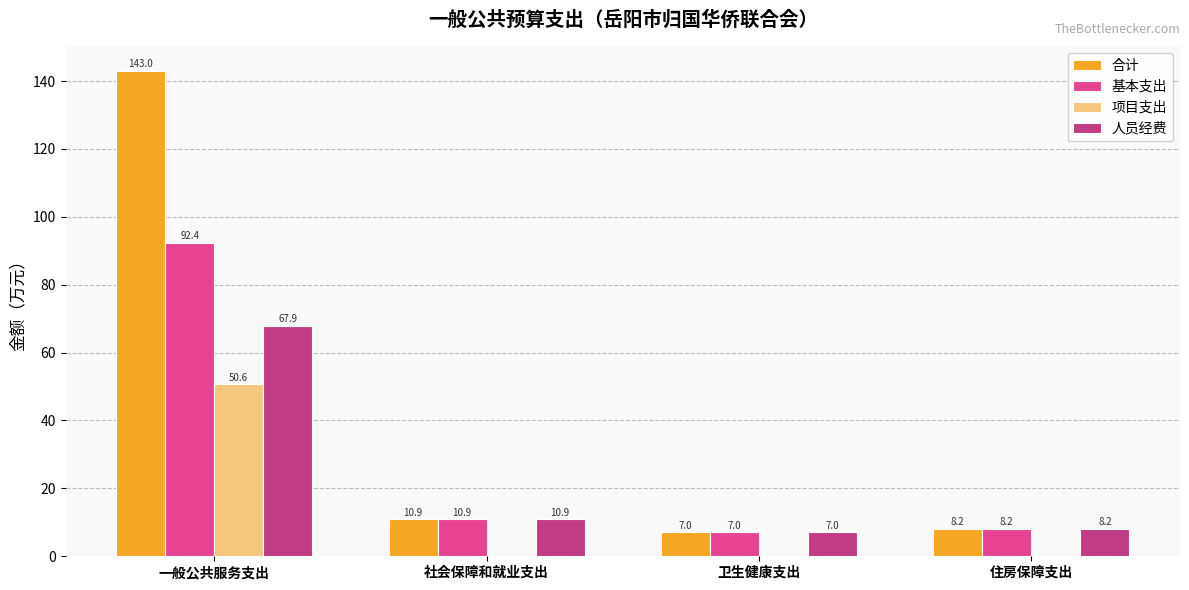

What is the approximate value of 人员经费 at 住房保障支出?

8.2